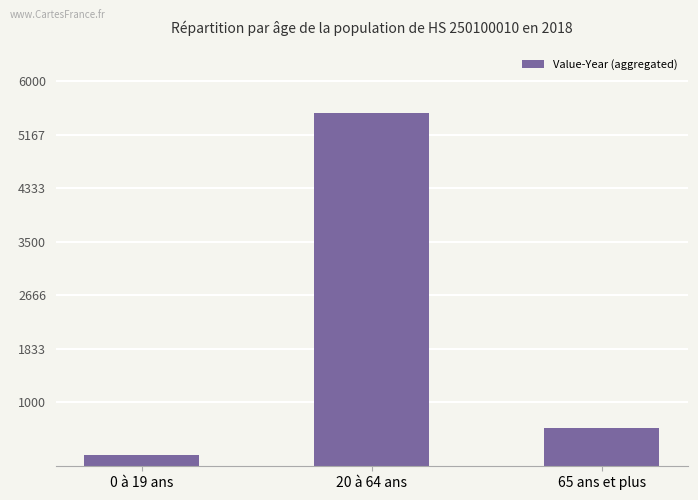

List the labels in order of value, largest first.

20 à 64 ans, 65 ans et plus, 0 à 19 ans